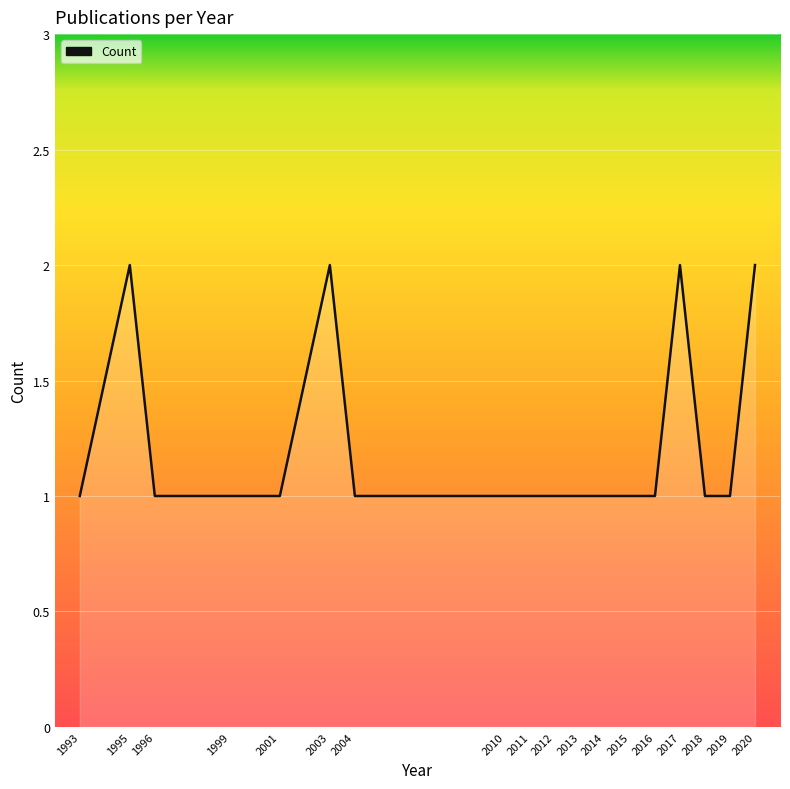

Count the values in the range 1 to 2.

18